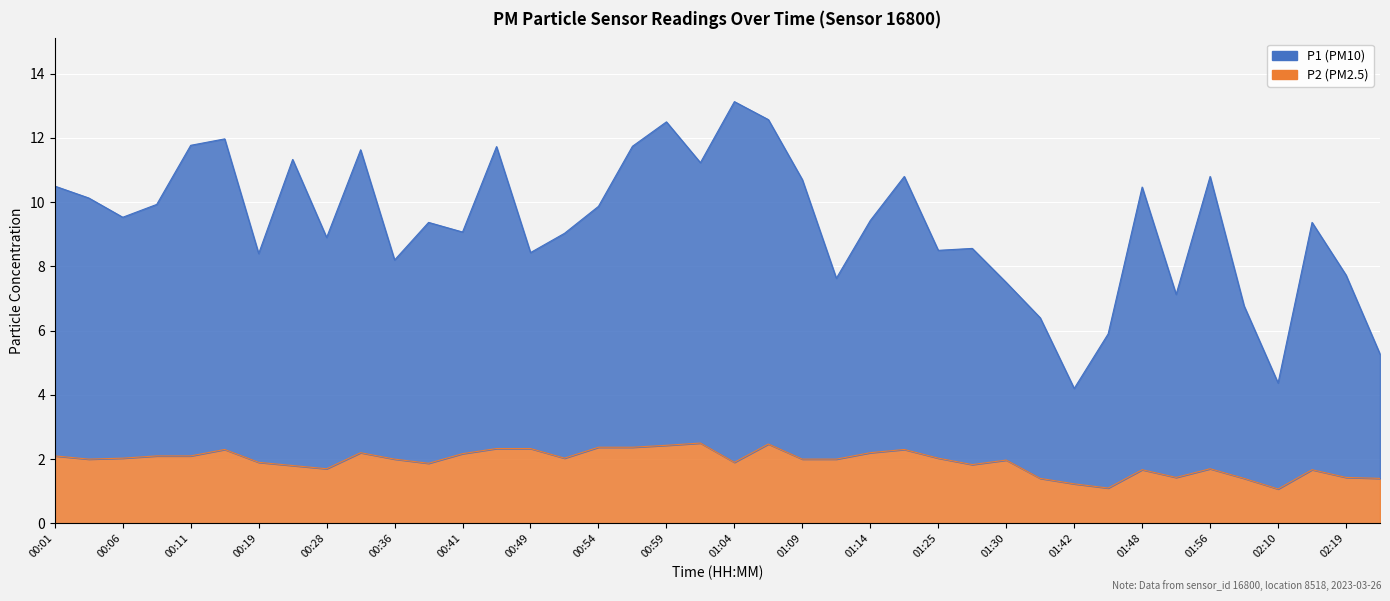

How many lines are shown in the chart?

2